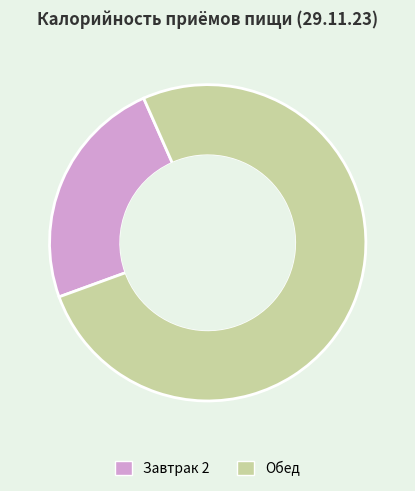

Do Обед and Завтрак 2 together represent more than half of the pie?

Yes